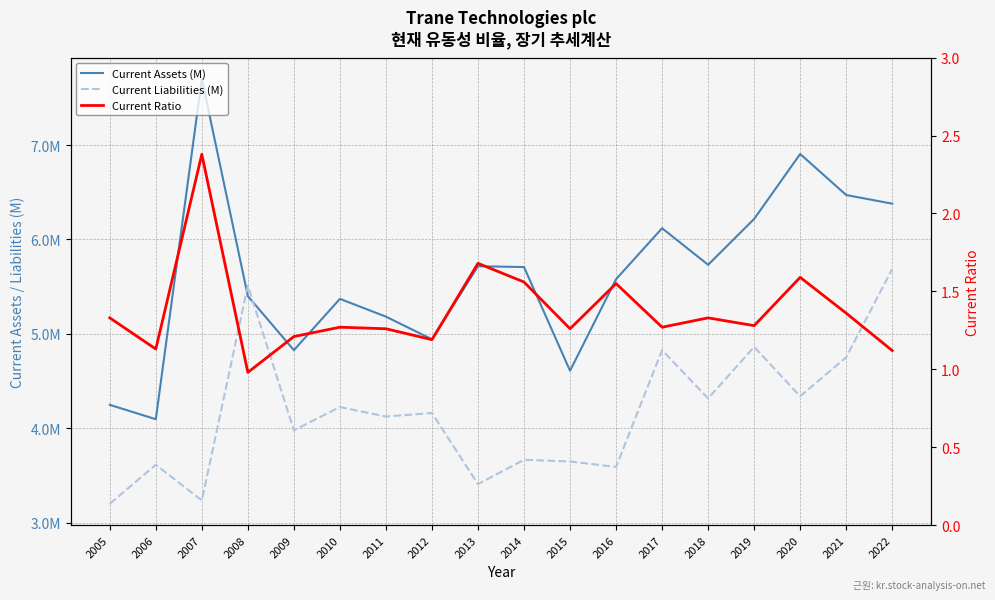

What is the value of the Current Assets (M) point at the 17th from the left?

6470900.0